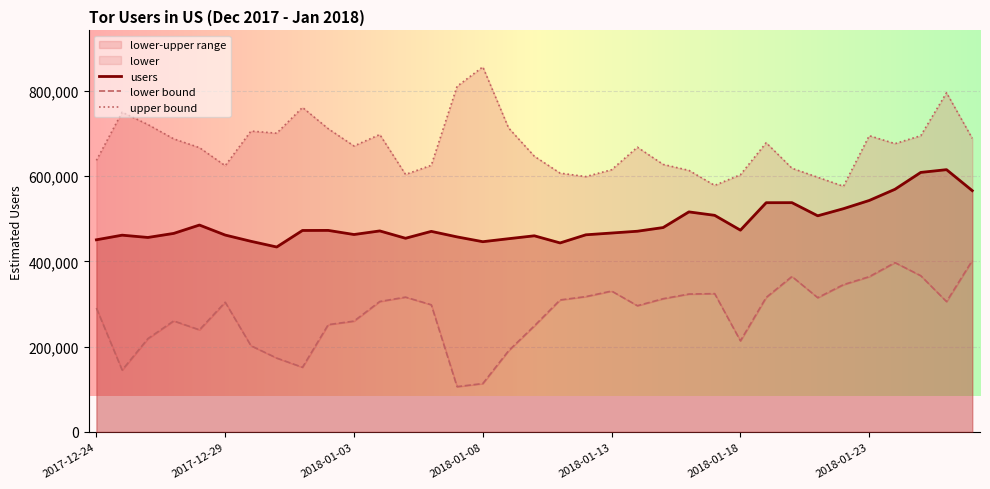

What is the value of the upper point at the 11th from the left?

670776